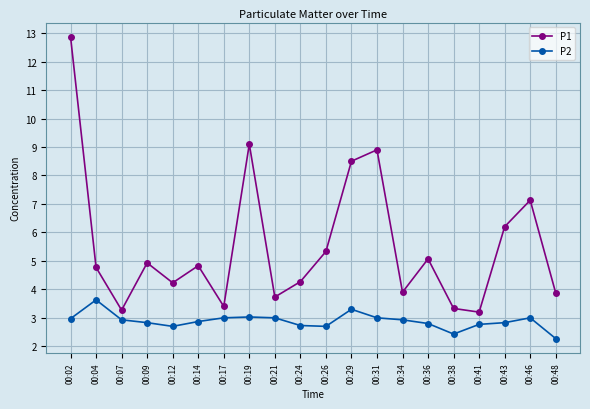

Where is the first local maximum for P2?

00:04